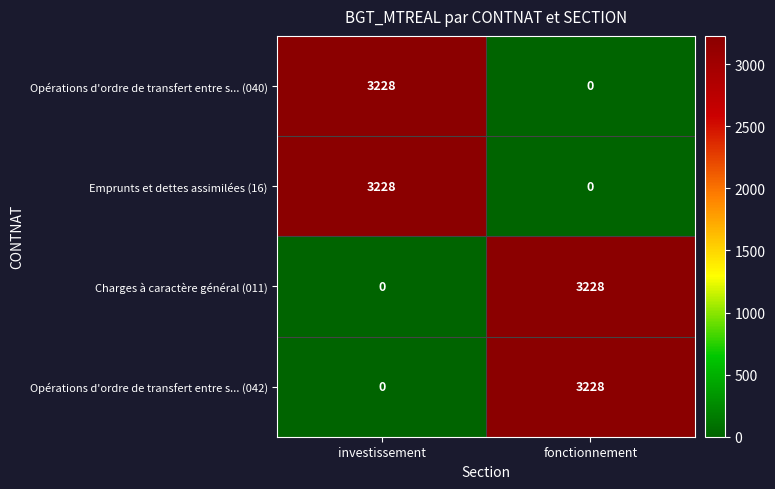

What is the difference between the maximum and minimum values in the Opérations d'ordre de transfert entre s... (042) series?

3228